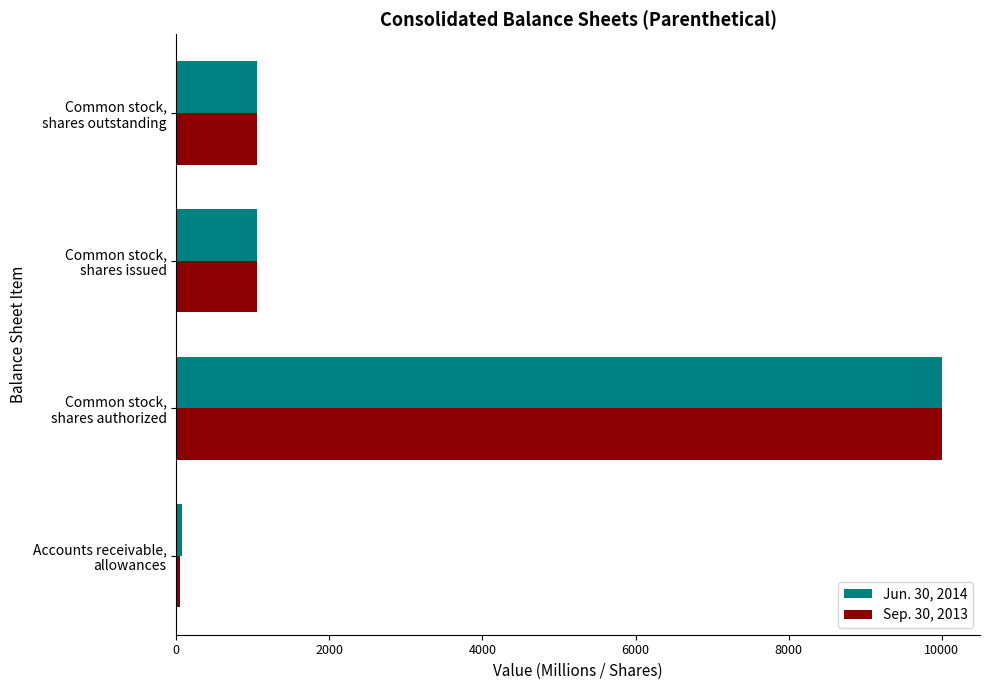

Which series has the widest spread of values?

Sep. 30, 2013